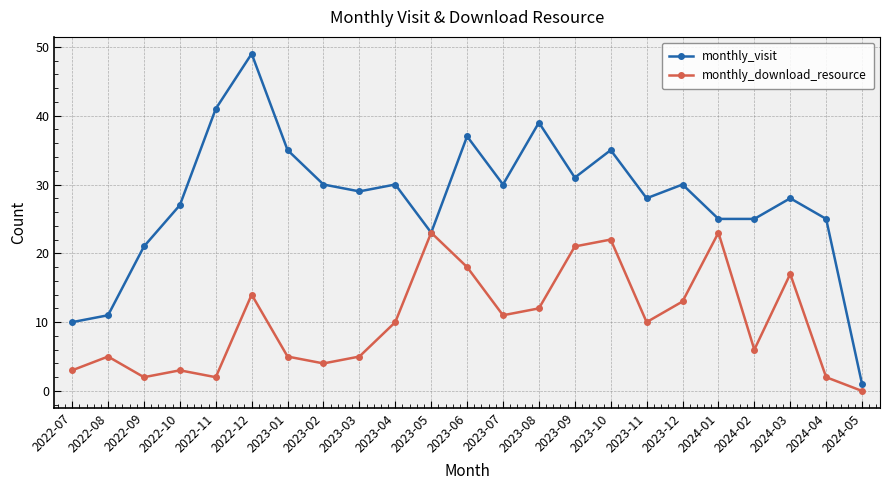

What are all the series names shown in the legend?

monthly_visit, monthly_download_resource